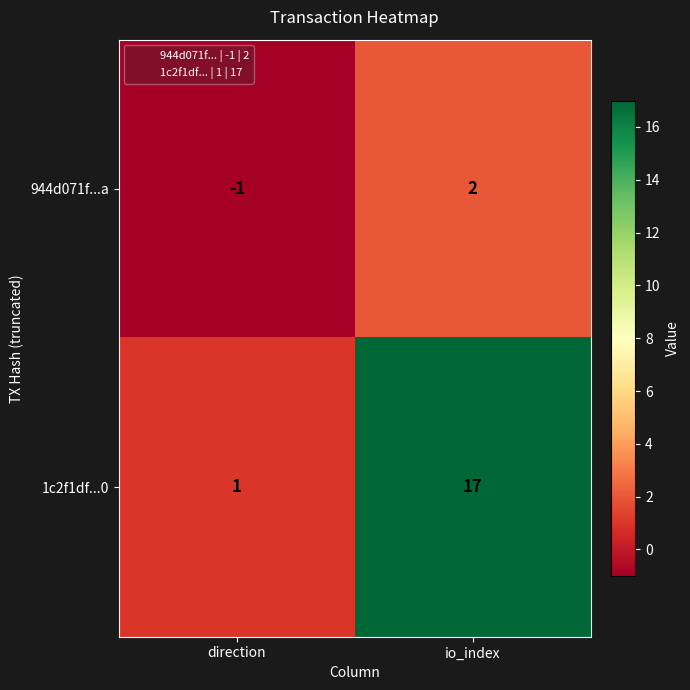

What value does the 1c2f1df...0 series have at io_index, to the nearest 5?

15